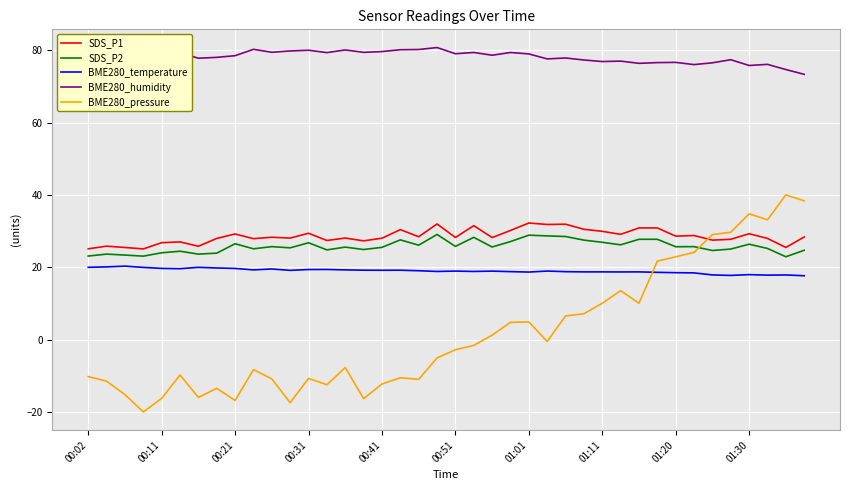

True or false: BME280_temperature and SDS_P2 intersect in this chart.

False